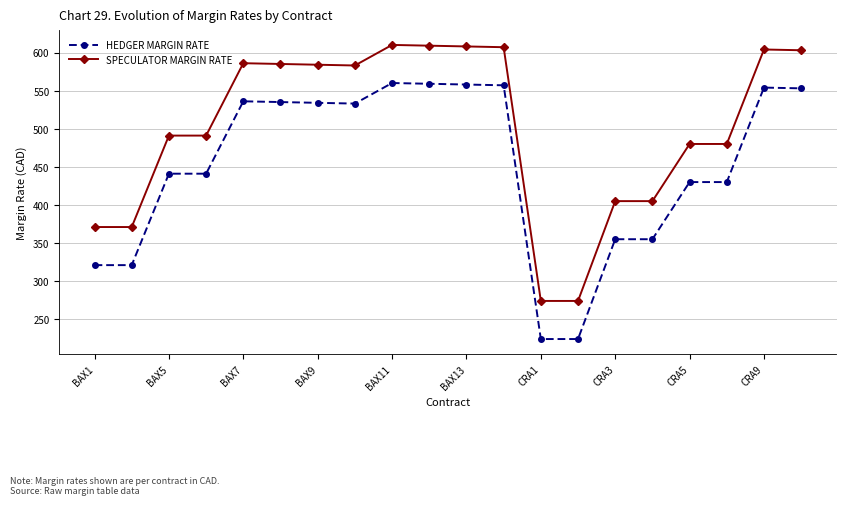

What is the average value of the SPECULATOR MARGIN RATE series?

501